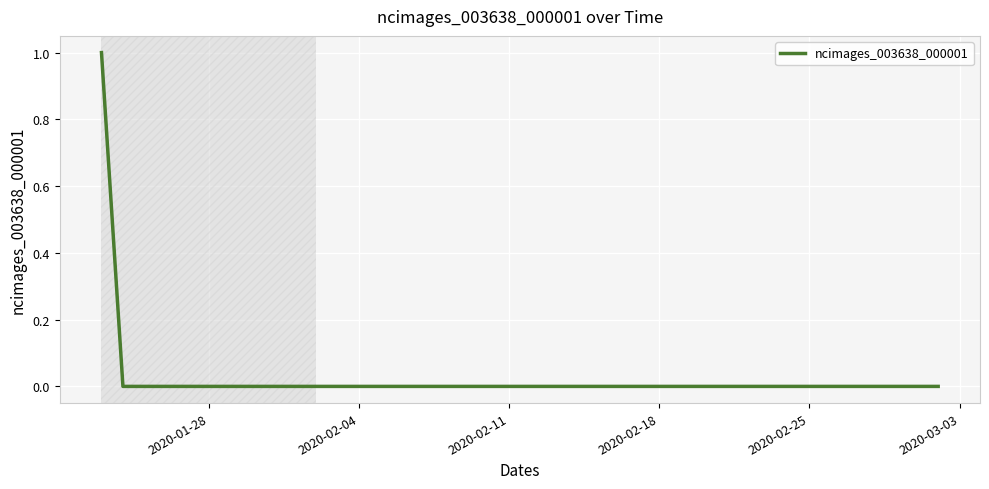

Does the chart have visible grid lines?

Yes